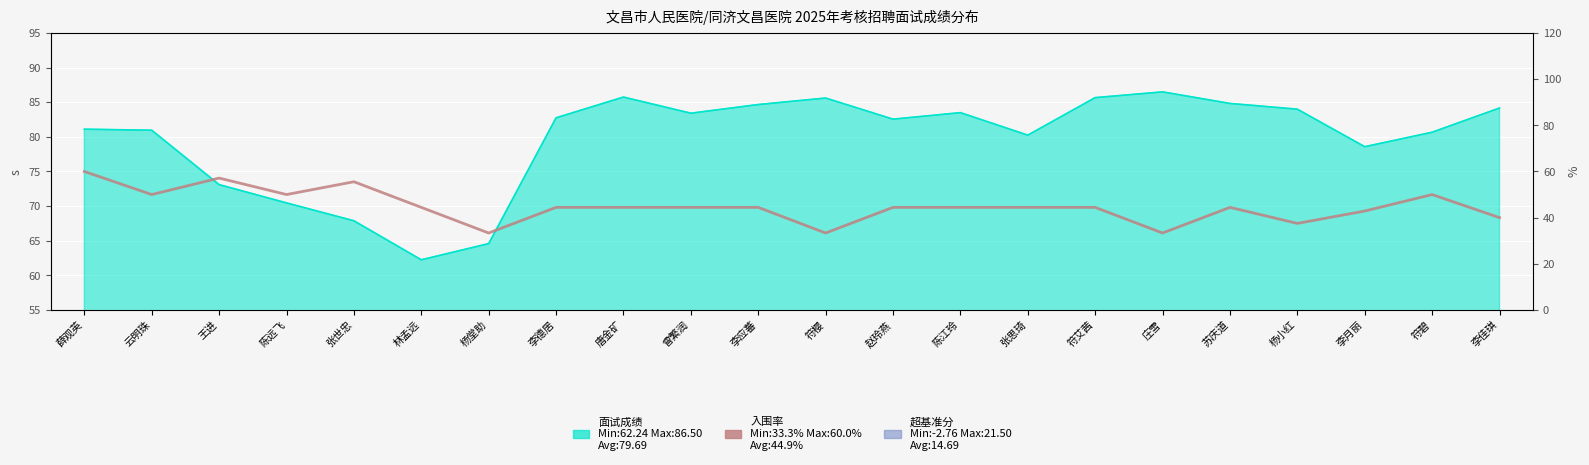

Reading left to right, extract all data points from this chart.

60.0	50.0	57.1	50.0	55.6	44.4	33.3	44.4	44.4	44.4	44.4	33.3	44.4	44.4	44.4	44.4	33.3	44.4	37.5	42.9	50.0	40.0